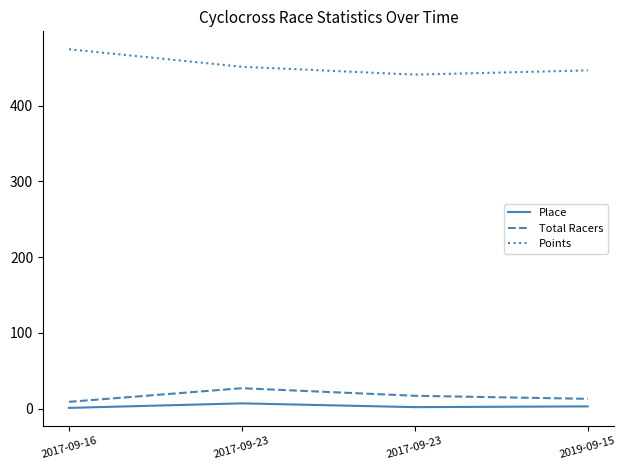

Rank the categories by Place value from lowest to highest.

2017-09-16, 2017-09-23, 2019-09-15, 2017-09-23